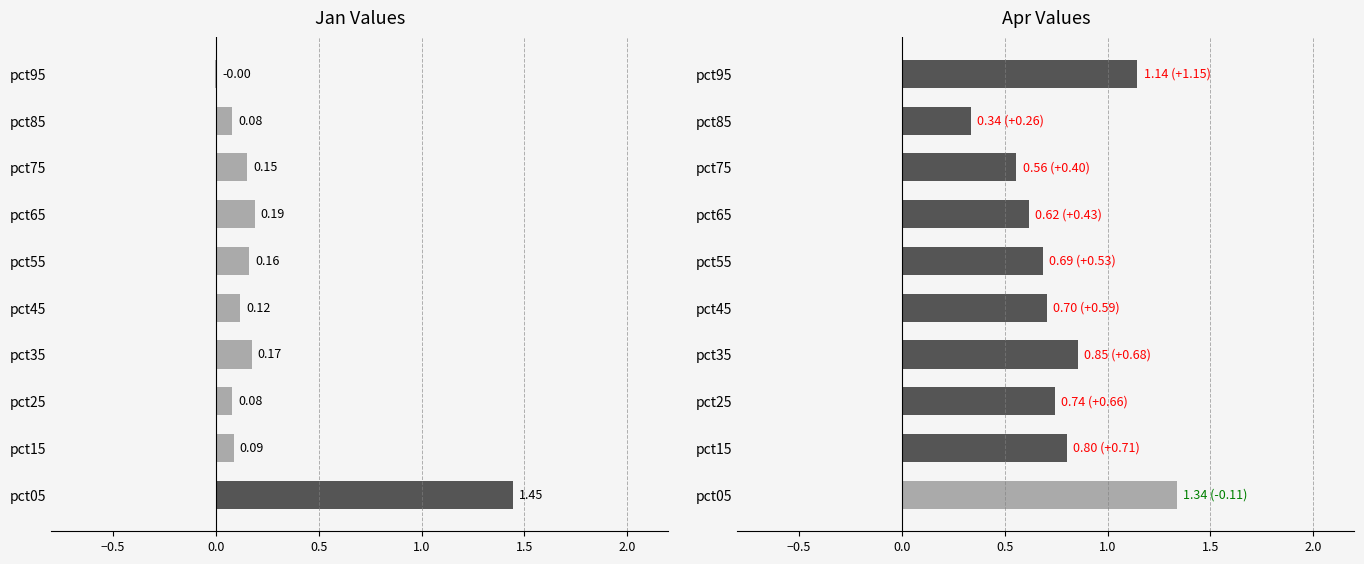

Is the value of Apr at pct35 greater than the value of Jan at pct65?

Yes